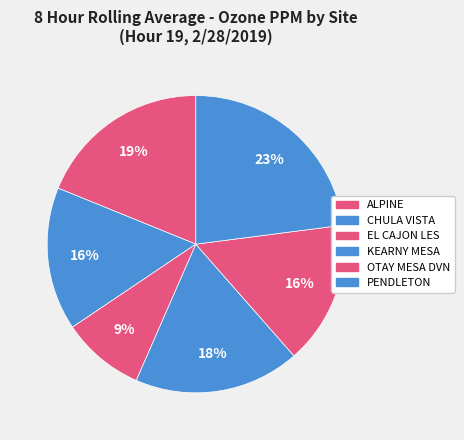

What is the total percentage of ALPINE and EL CAJON LES?

27.9%